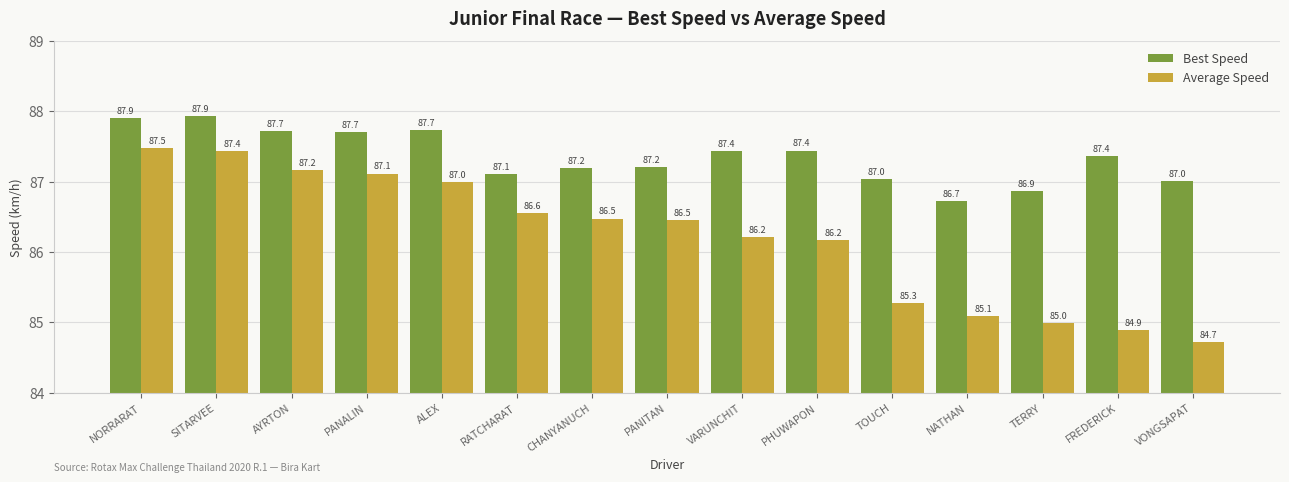

At CHANYANUCH, list the series in order from smallest to largest.

Average Speed, Best Speed